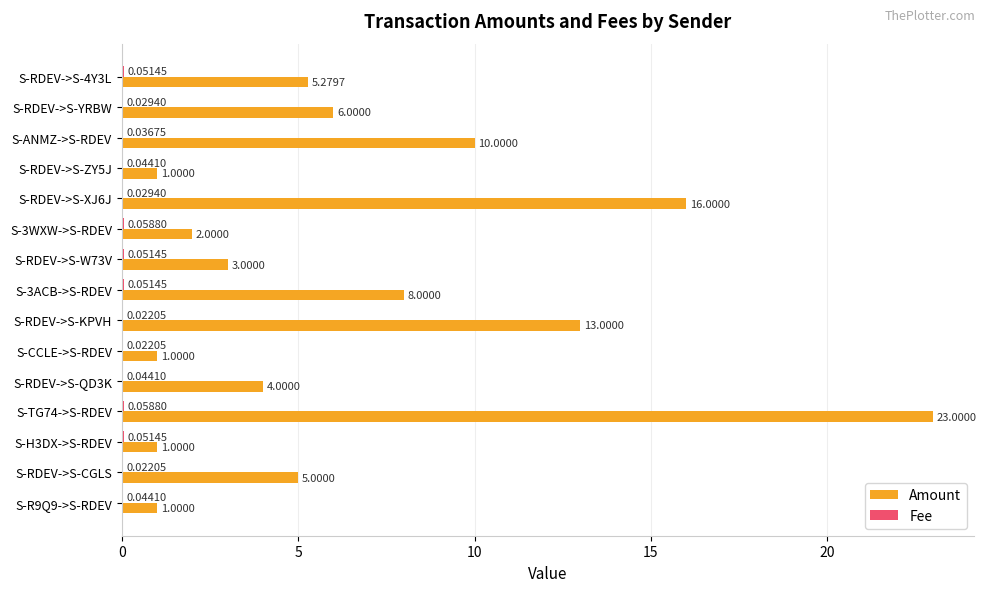

At which category is the sum across all series the highest?

S-TG74->S-RDEV